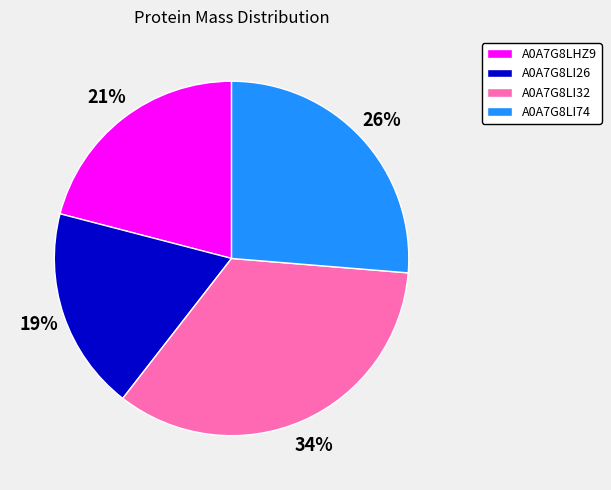

How many segments does this pie chart have?

4